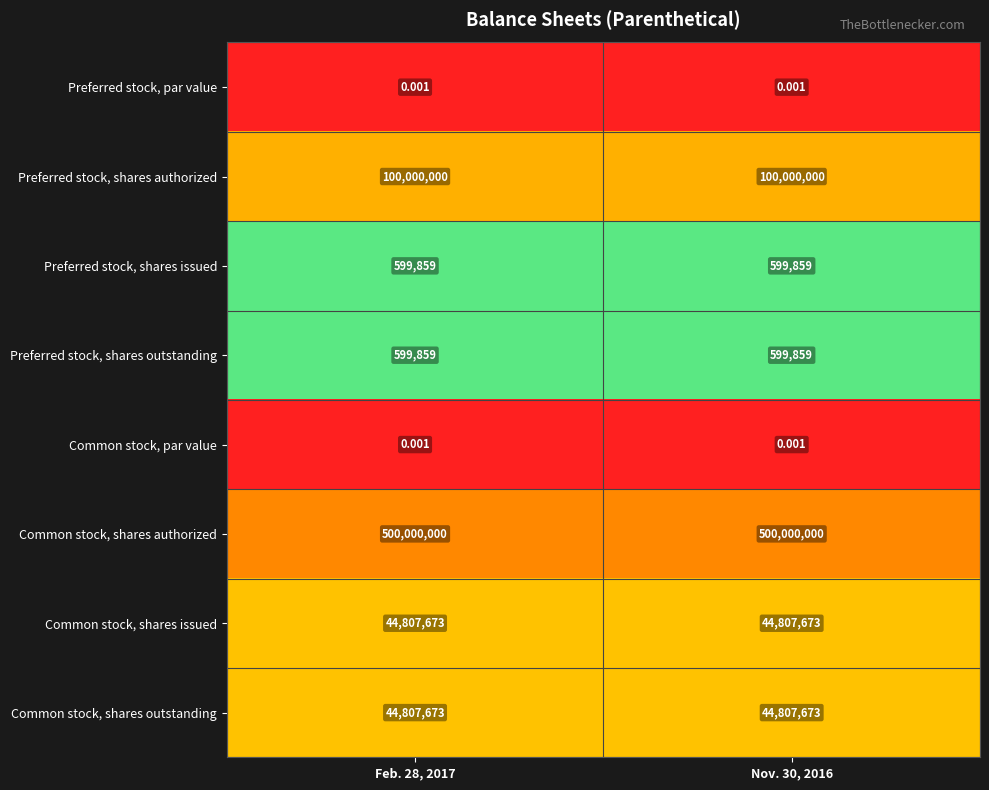

Is the value of Common stock, par value at Nov. 30, 2016 greater than the value of Preferred stock, shares authorized at Feb. 28, 2017?

No